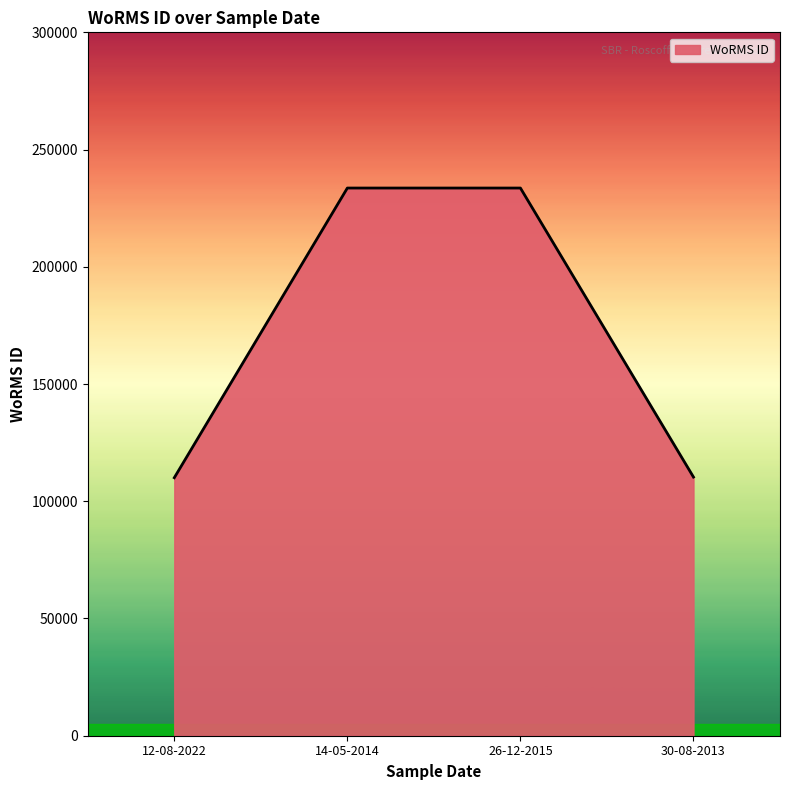

True or false: the data has more than 2 interior local peaks.

False